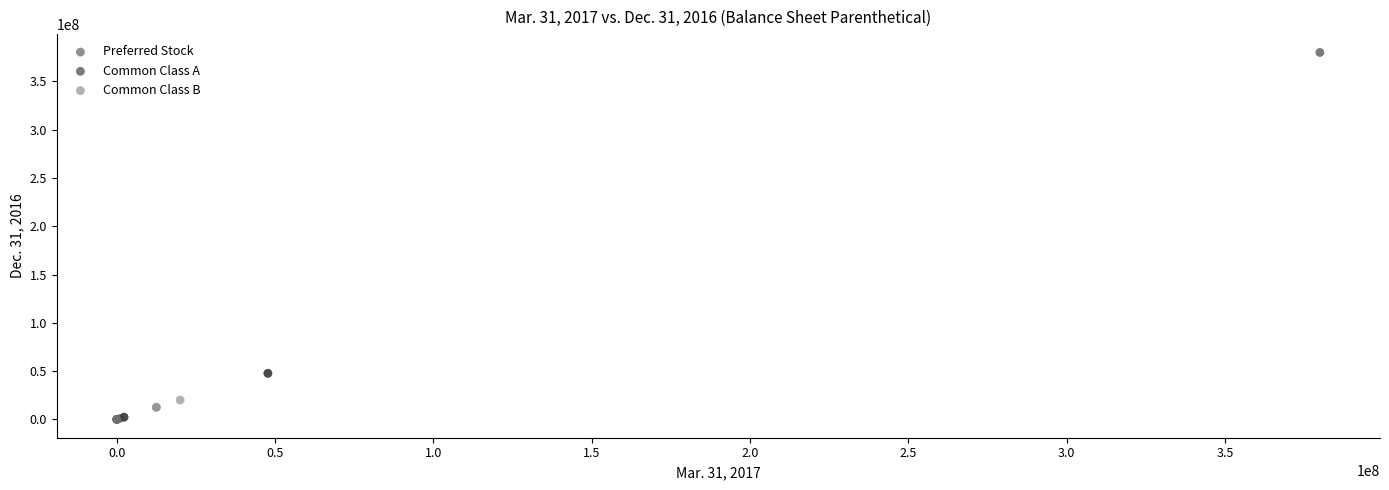

Which series reaches the maximum Y coordinate?

Common Class A